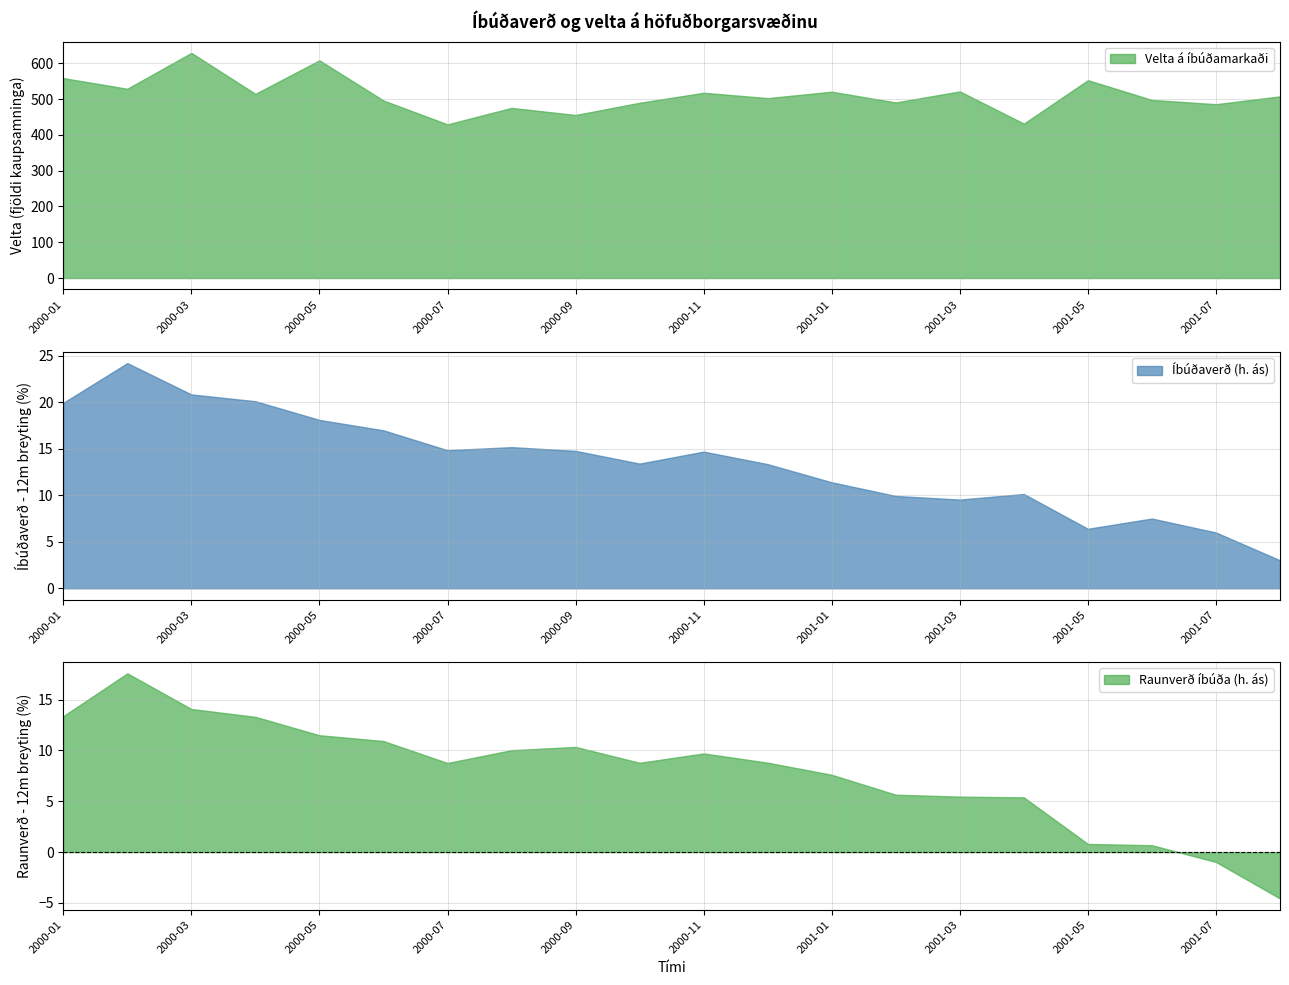

True or false: Raunverð íbúða (h. ás) has a value of 12.2 at 2004-07.

False